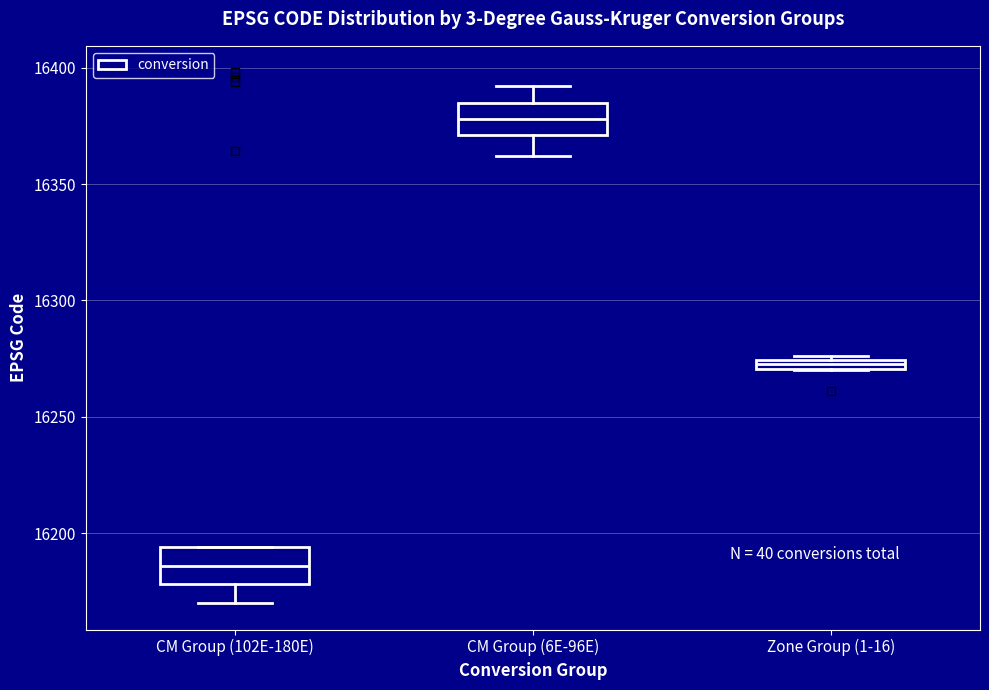

Where does the upper whisker of the box for CM Group (6E-96E) end on the y-axis? The values are not printed on the chart, so give them approximately, as read against the axis.

16390